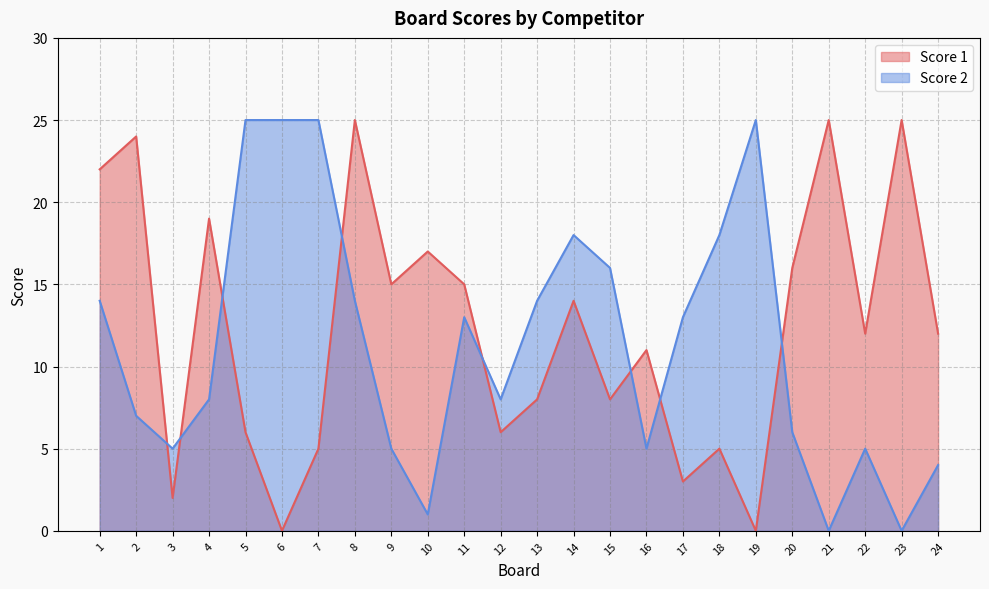

Between which two adjacent categories do Score 1 and Score 2 first intersect?

2 and 3